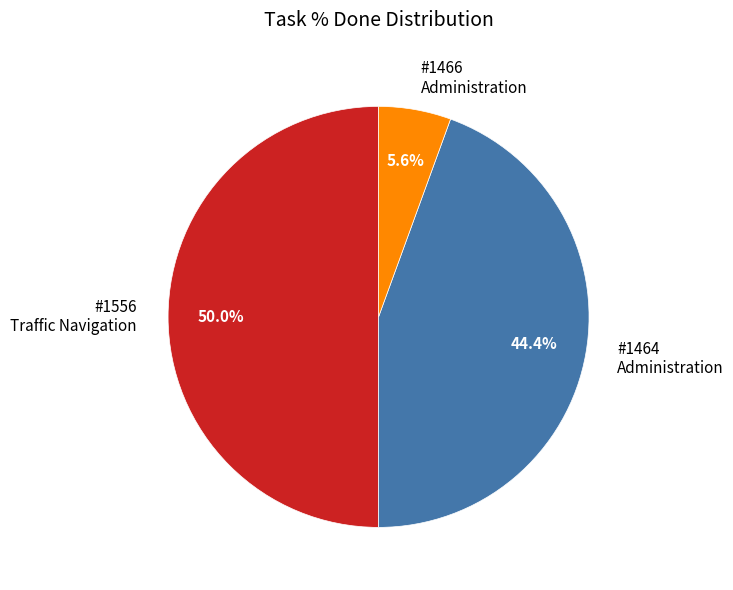

How many slices are in this pie chart?

3